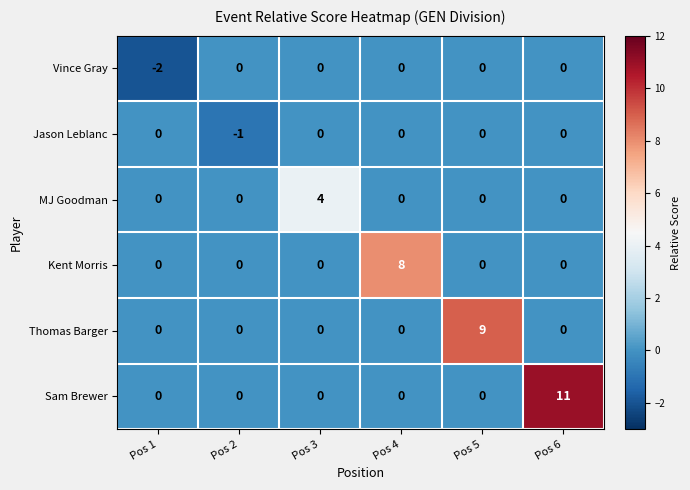

The value of Sam Brewer at Pos 5 is 0. True or false?

True